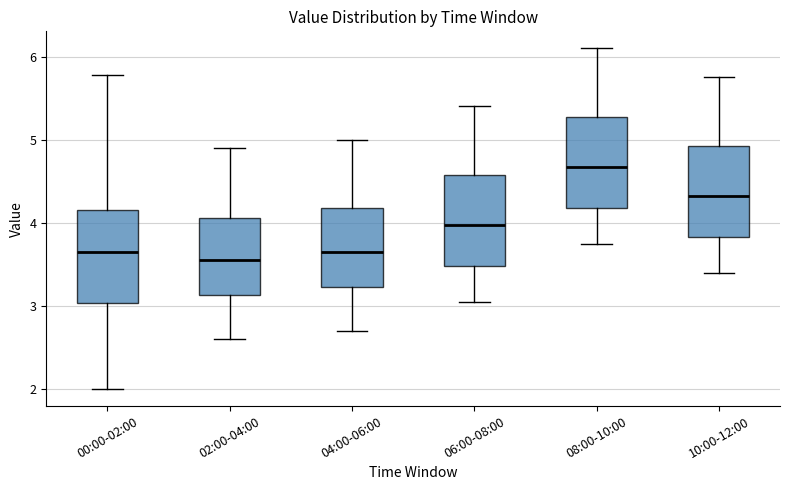

Reading left to right, transcribe this box plot: for each box, give where its median line is, the range the box spans, and where its two whiskers end, as read against the y-axis. The values are not printed on the chart, so give them approximately, as read against the axis.

00:00-02:00: median 3.7, box 3.0 to 4.2, whiskers 2.0 to 5.8
02:00-04:00: median 3.6, box 3.1 to 4.1, whiskers 2.6 to 4.9
04:00-06:00: median 3.7, box 3.2 to 4.2, whiskers 2.7 to 5.0
06:00-08:00: median 4.0, box 3.5 to 4.6, whiskers 3.1 to 5.4
08:00-10:00: median 4.7, box 4.2 to 5.3, whiskers 3.8 to 6.1
10:00-12:00: median 4.3, box 3.8 to 4.9, whiskers 3.4 to 5.8